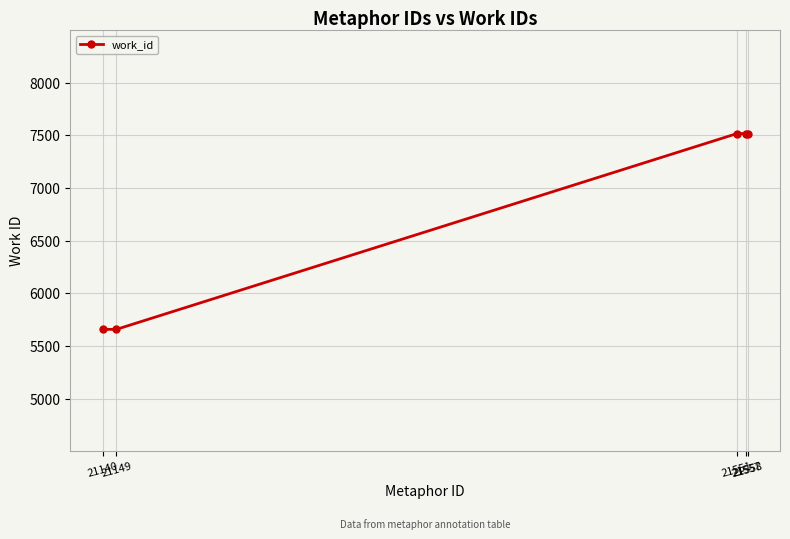

Reading left to right, list all the values displayed in this chart.

5657	5657	7516	7516	7516